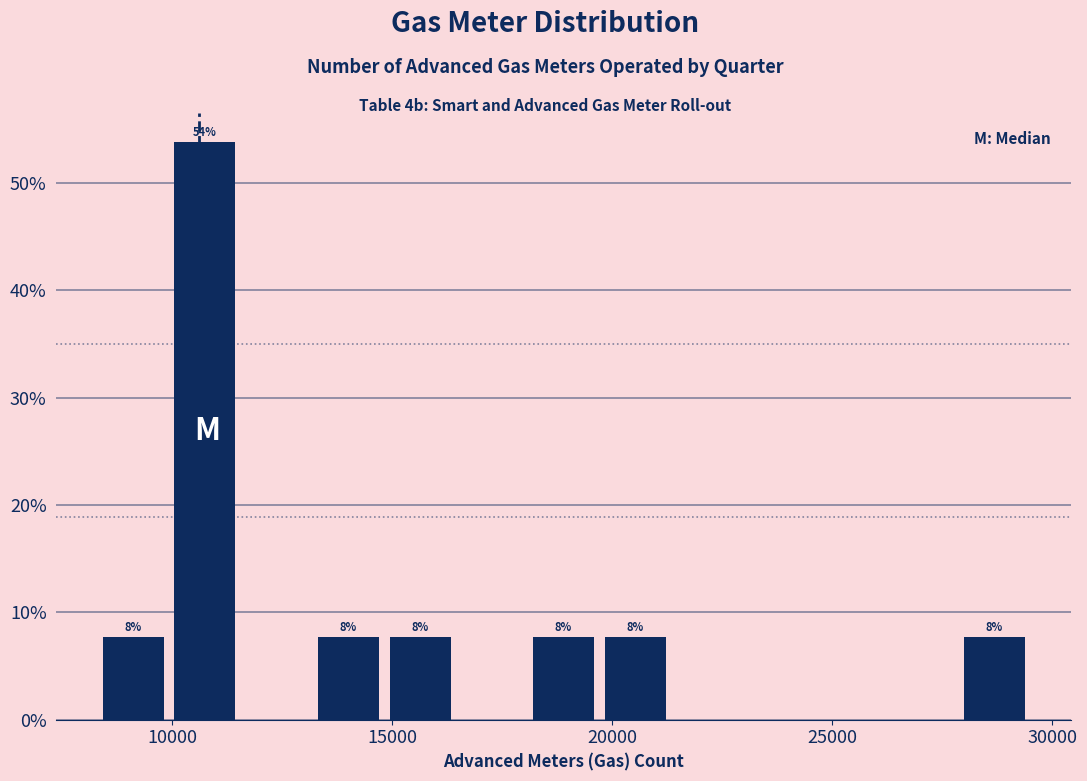

Read against the x-axis, roughly where is the centre of the tallest bar?

10500